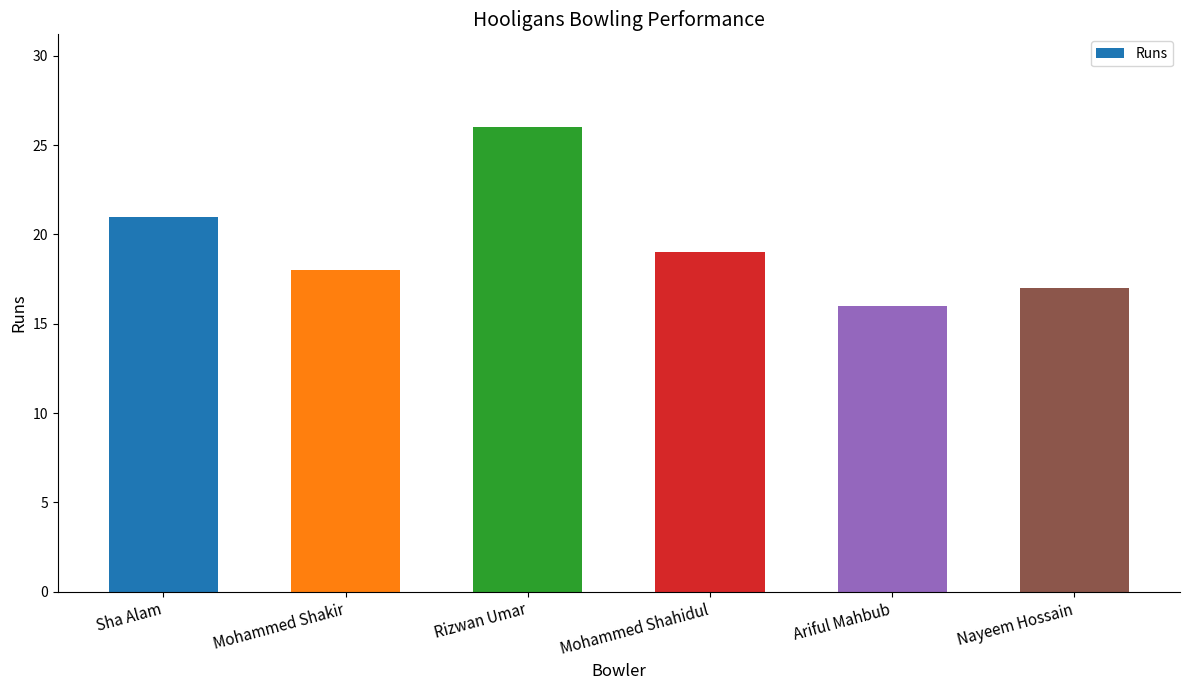

What is the difference between the values at Ariful Mahbub and Mohammed Shahidul?

3